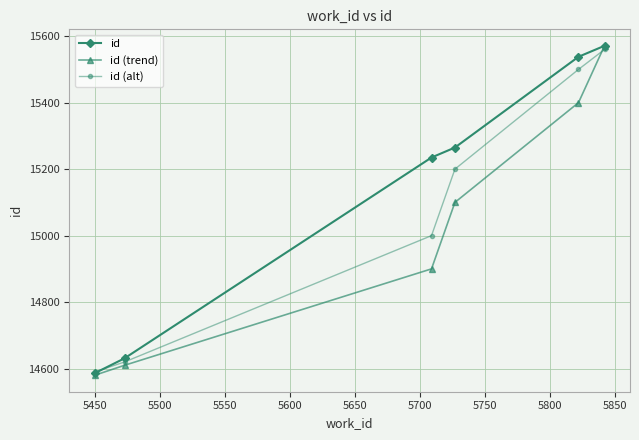

Rank the series by their average value, from lowest to highest.

id (trend), id (alt), id